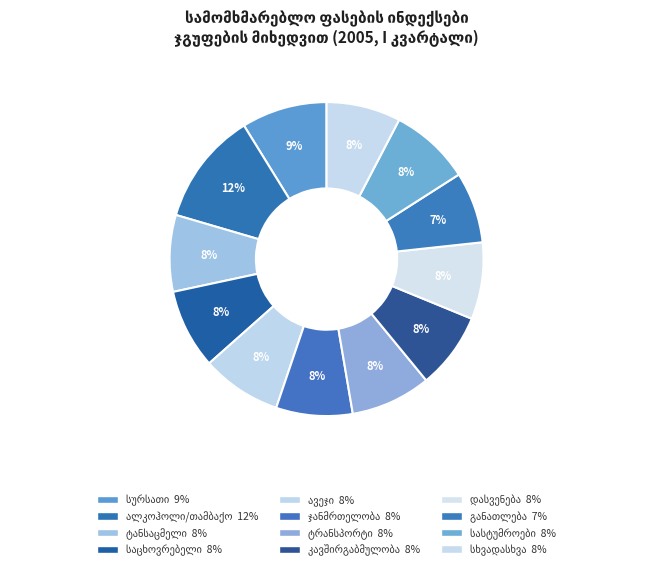

Is there any slice that represents more than half of the pie?

No